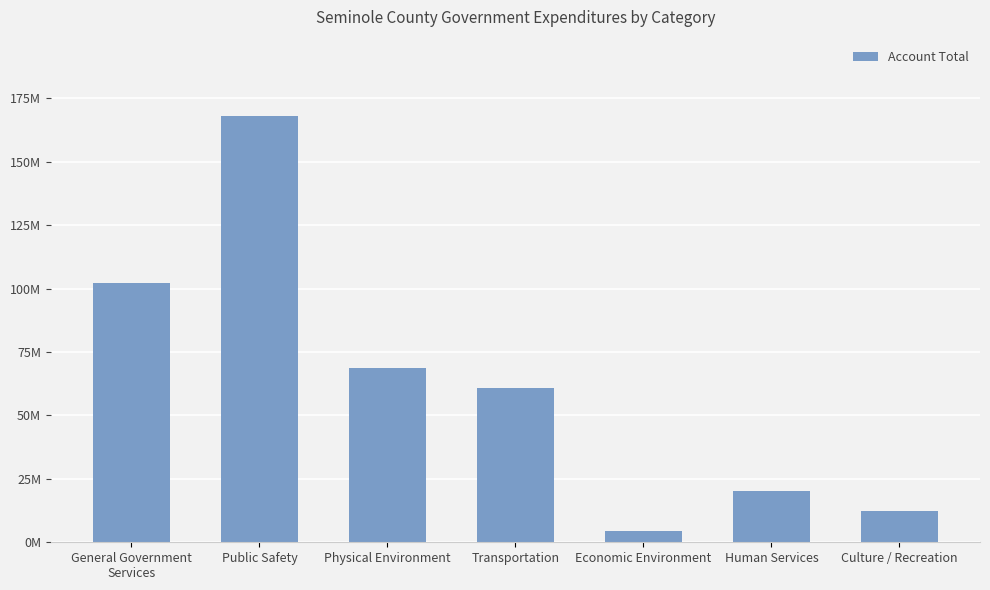

What is the minimum value shown in the chart?

4309362